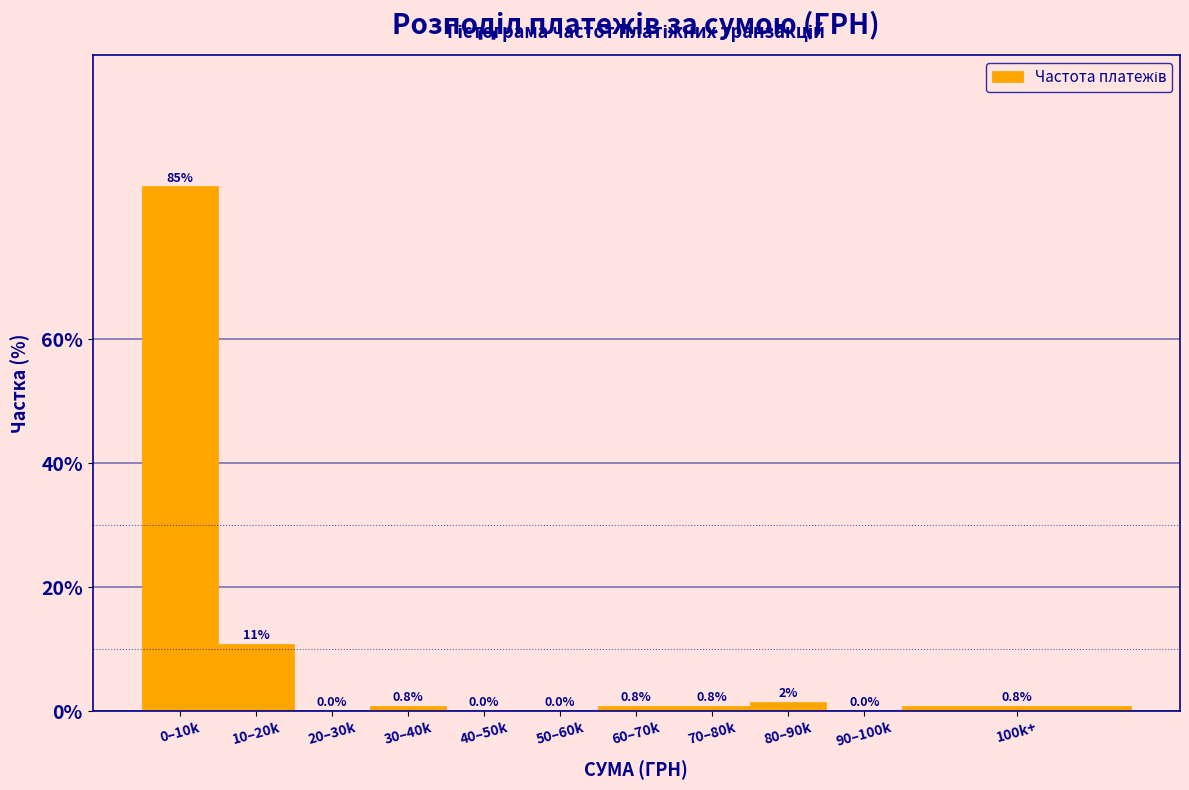

Between 30–40k and 10–20k, which is larger?

10–20k